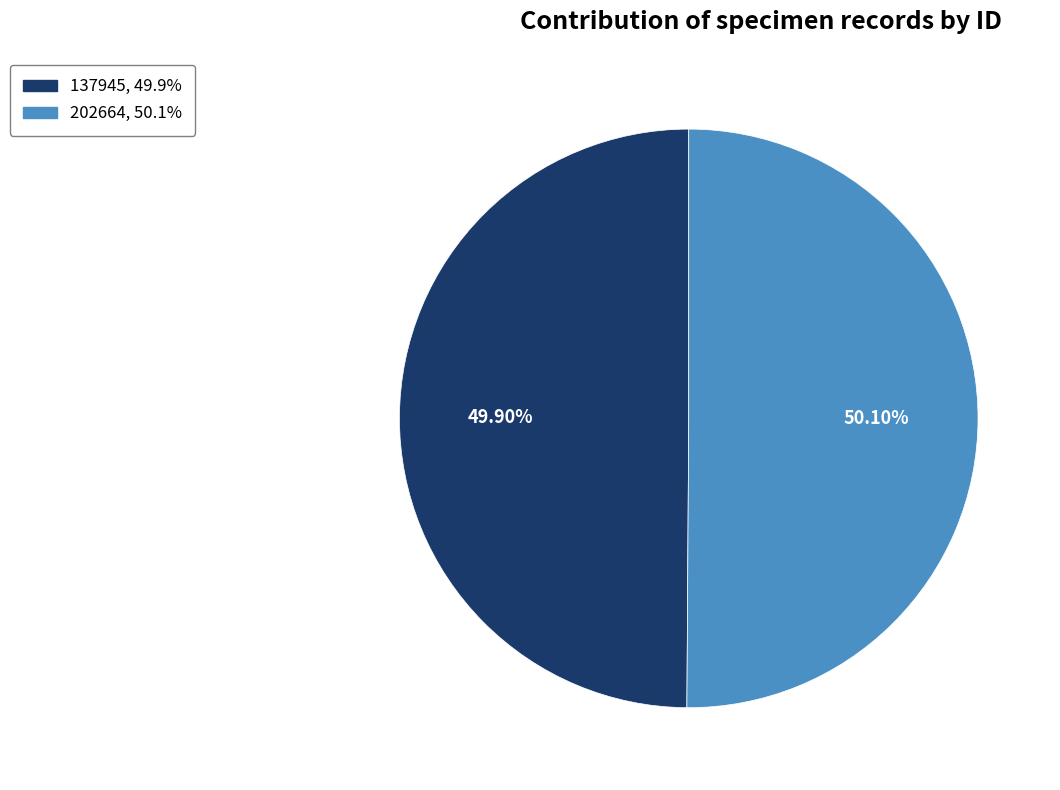

Approximately how many times larger is the value at 137945 compared to 202664?

1.0